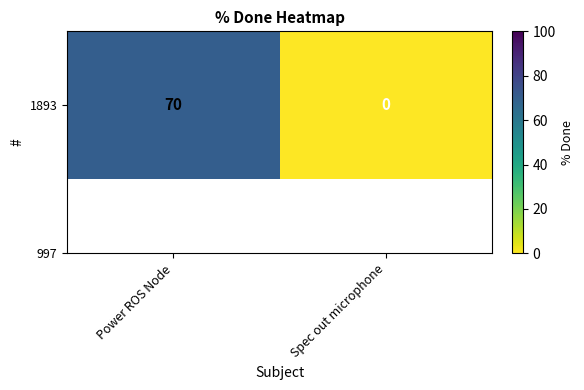

Reading right to left, extract all data points from this chart.

Spec out microphone=0	Power ROS Node=70